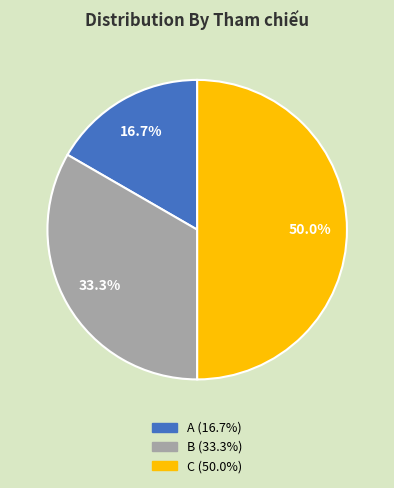

To the nearest percent, what percentage of the pie is C?

50%